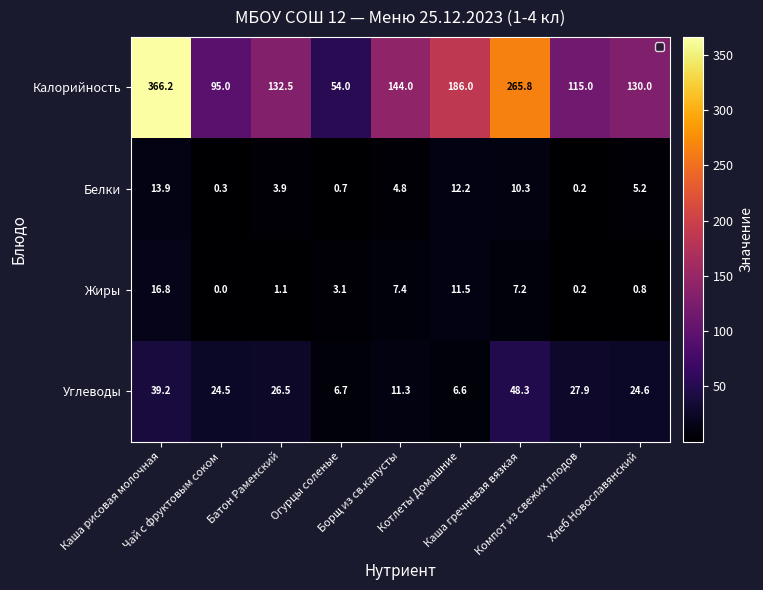

Which series has the widest spread of values?

Калорийность